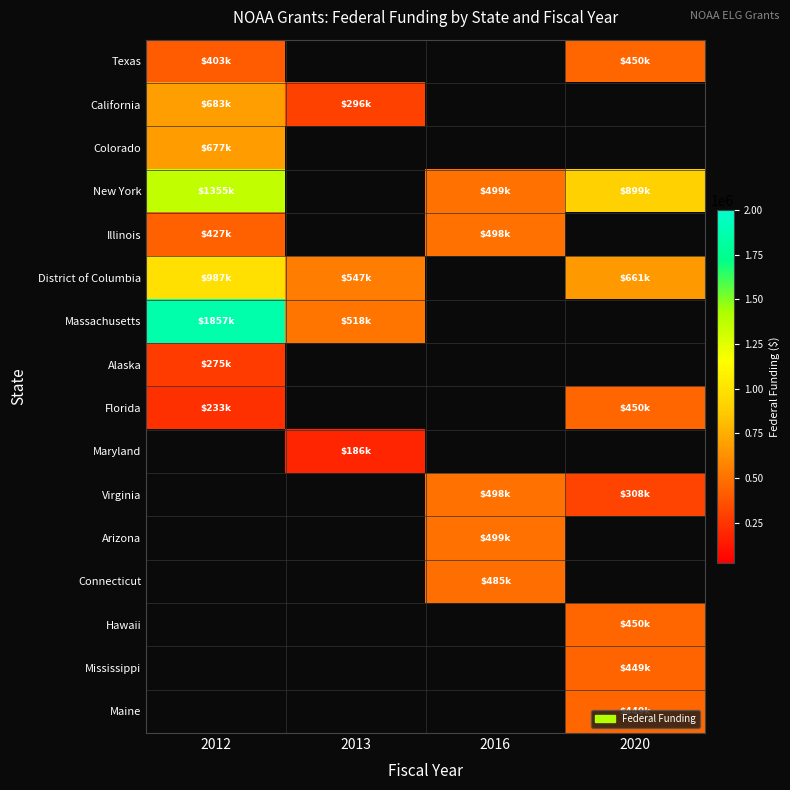

At how many categories does at least one series exceed 1629238?

1